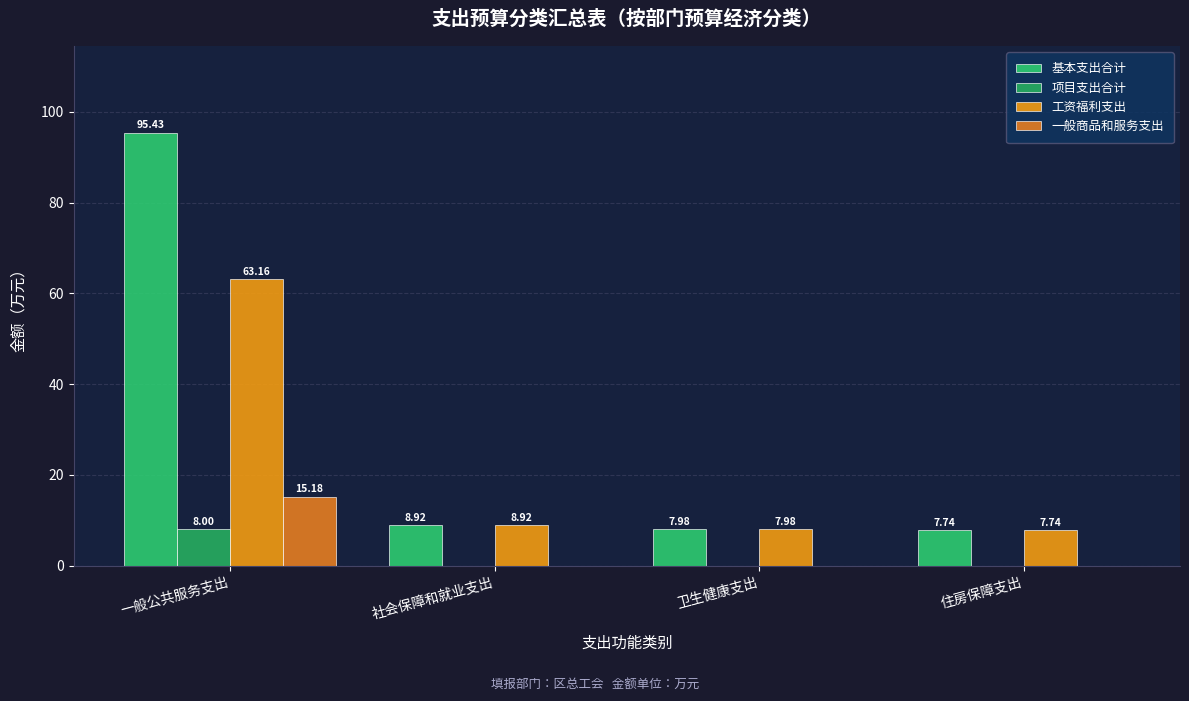

Which series has the largest range (max minus min)?

基本支出合计